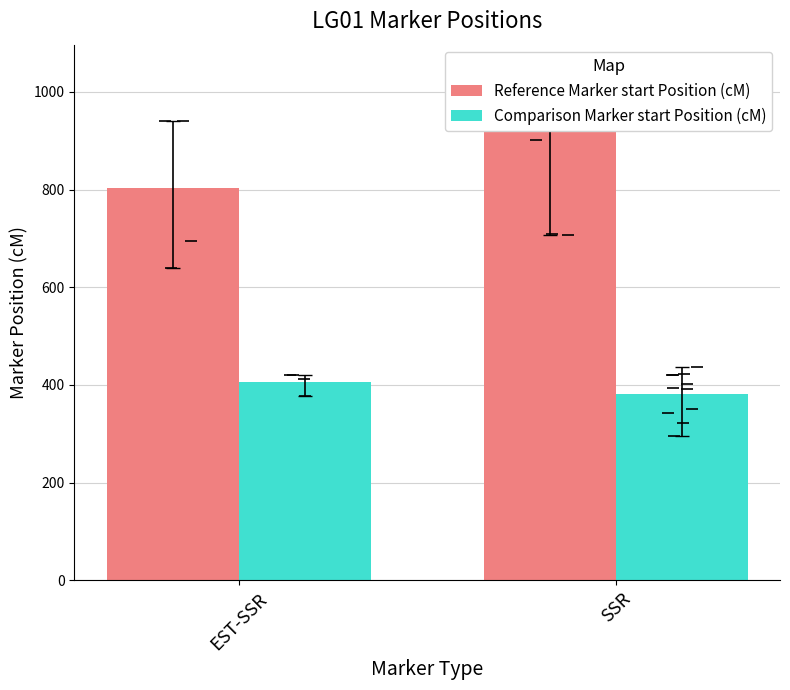

The value of Reference Marker start Position (cM) at SSR is 510.6. True or false?

False